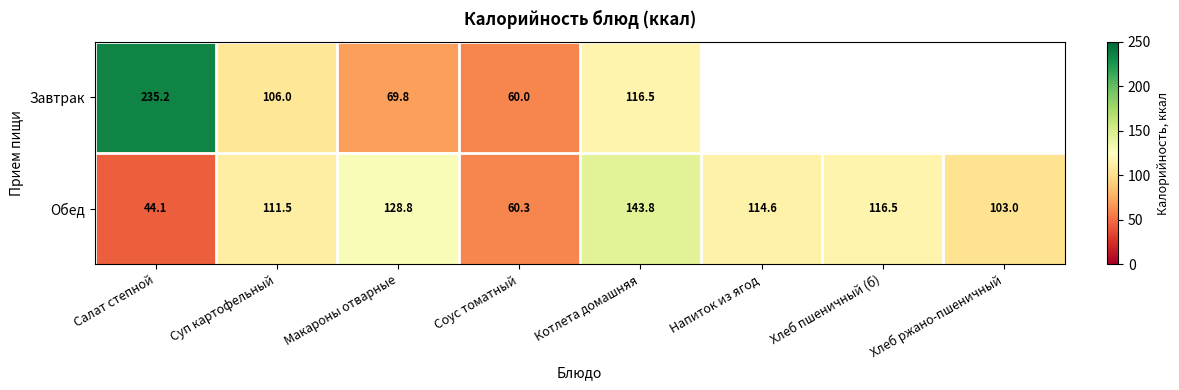

The Обед series shows 111.5 at Суп картофельный. True or false?

True